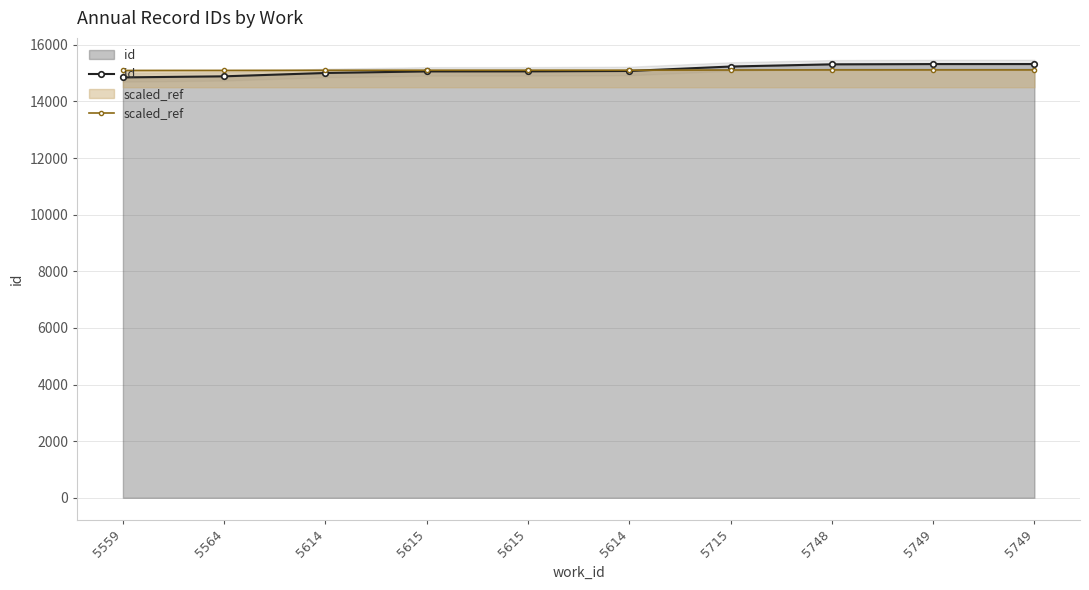

What is the minimum value shown in the chart?

14848.0